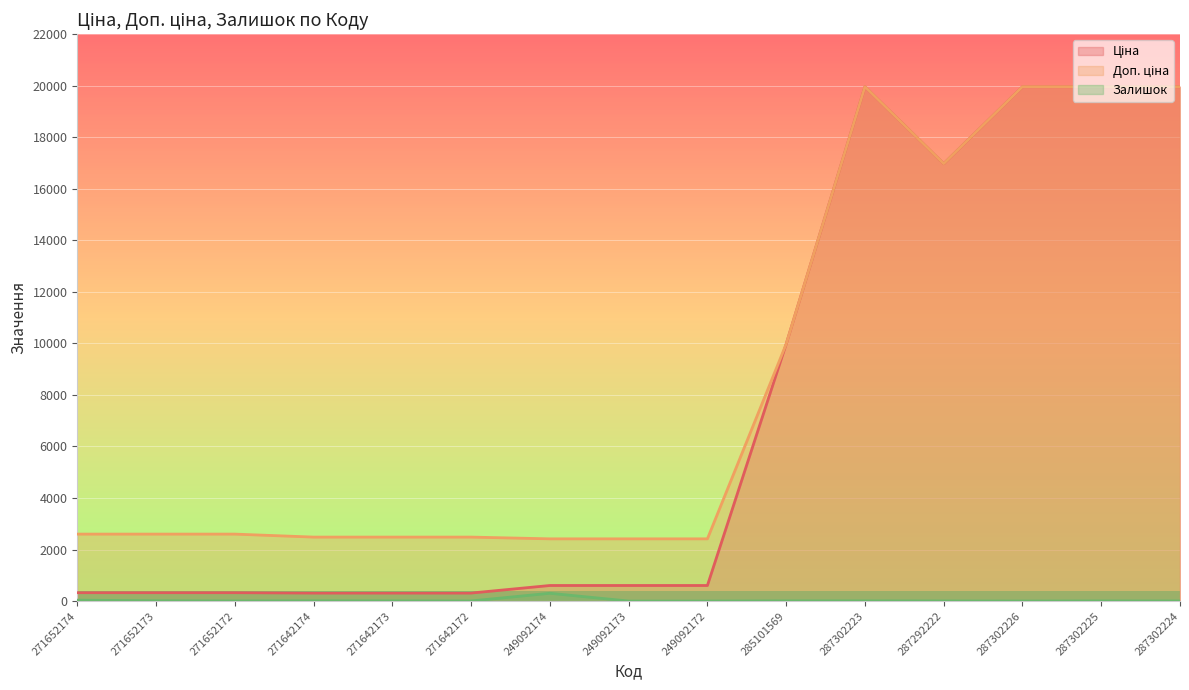

Reading right to left, what are all the values shown in this chart?

Ціна: 19964.2	19964.2	19964.2	16976.3	19964.2	9975.0	603.7	603.7	603.7	310.3	310.3	310.3	324.8	324.8	324.8
Доп. ціна: 19964.2	19964.2	19964.2	16976.3	19964.2	9975.0	2414.8	2414.8	2414.8	2482.4	2482.4	2482.4	2598.3	2598.3	2598.3
Залишок: 3.0	5.0	0.0	4.0	7.0	7.0	0.0	0.0	302.0	4.0	7.0	10.0	4.0	12.0	34.0